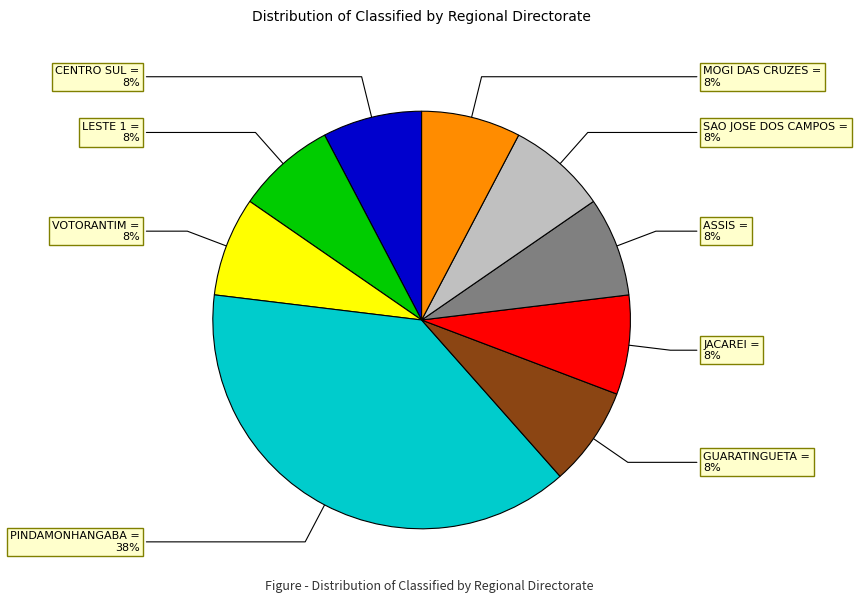

Is there any slice that represents more than half of the pie?

No